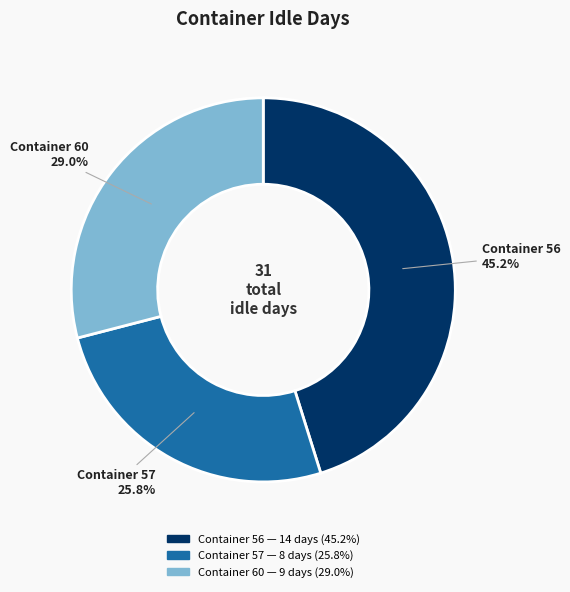

What is the ratio of the value at Container 56 to the value at Container 60?

1.6